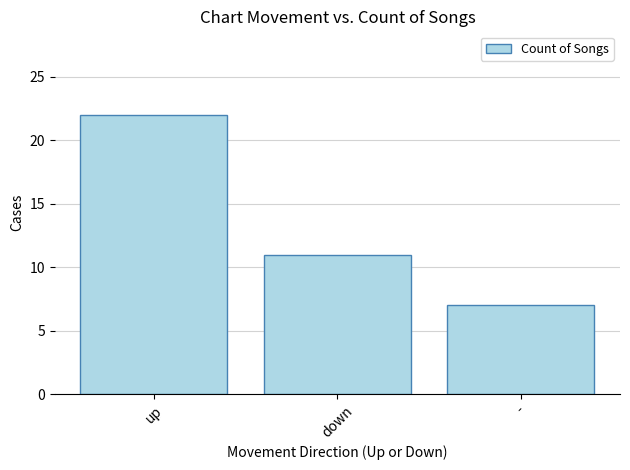

How many values are below 11?

1